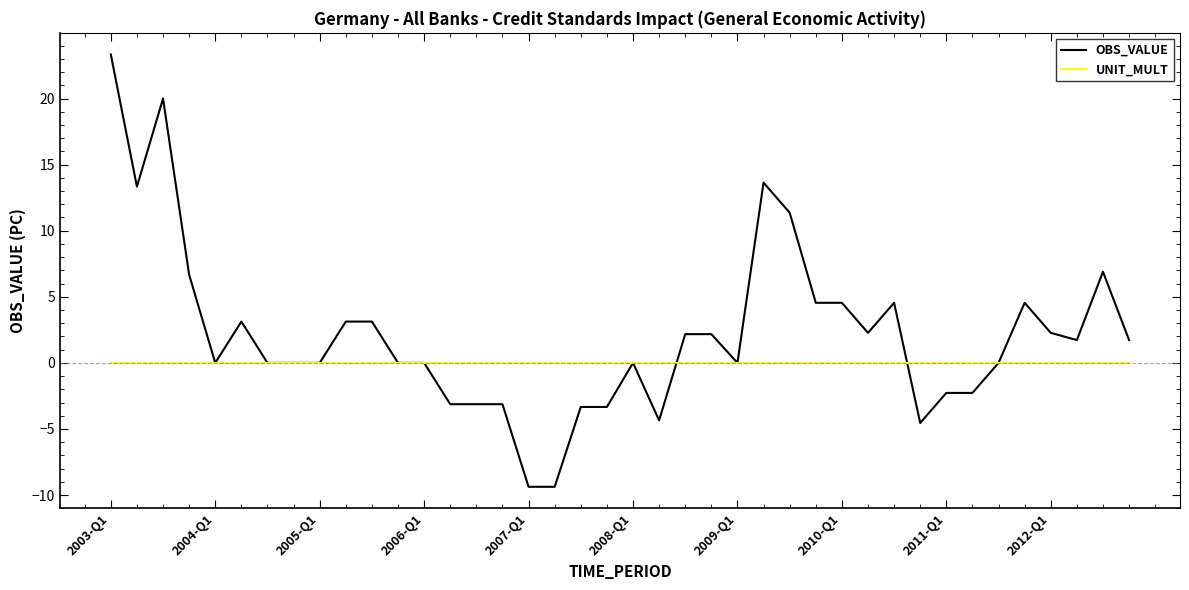

At how many categories does at least one series exceed 6?

7